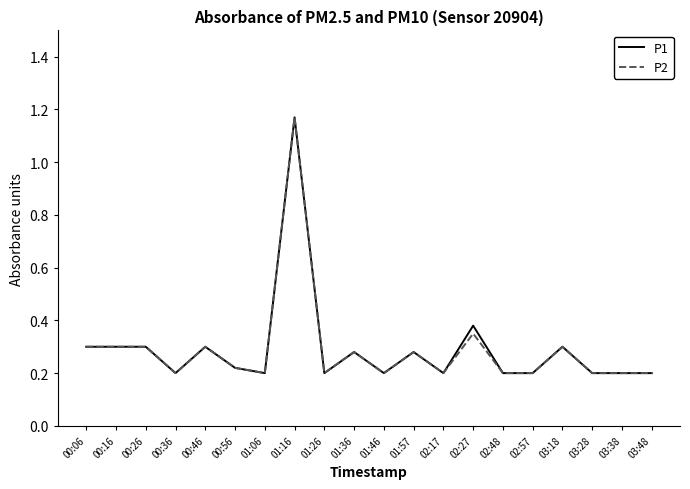

The P2 series shows 0.3 at 03:28. True or false?

False